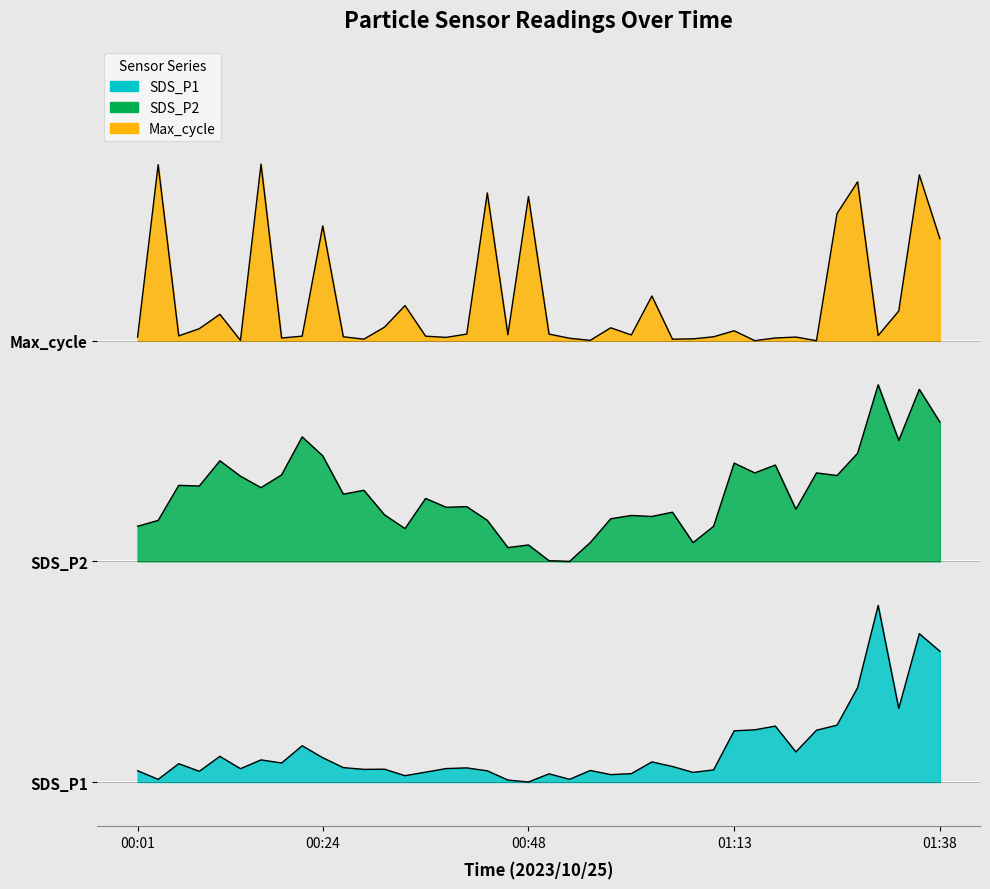

What value does the SDS_P1 series have at 00:16?

0.2